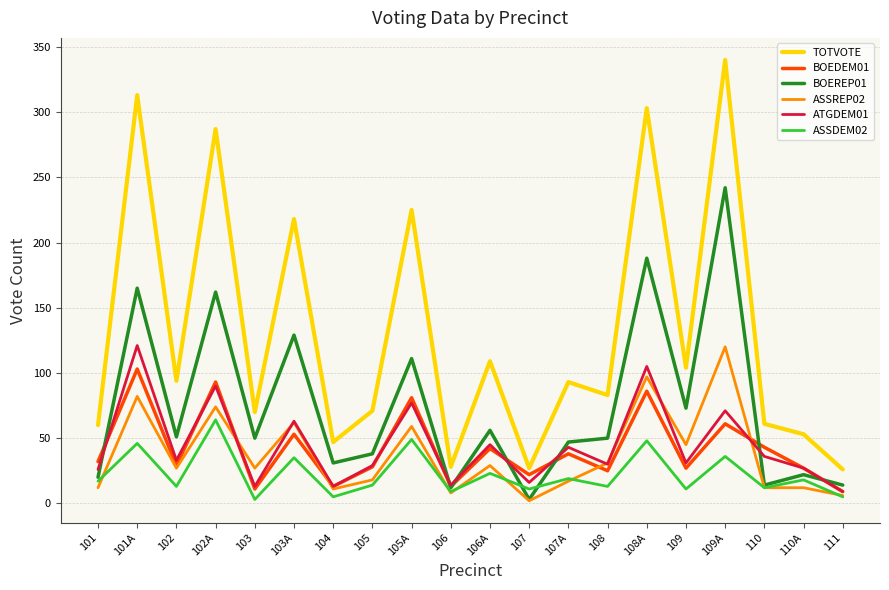

The TOTVOTE series shows 70 at 103. True or false?

True